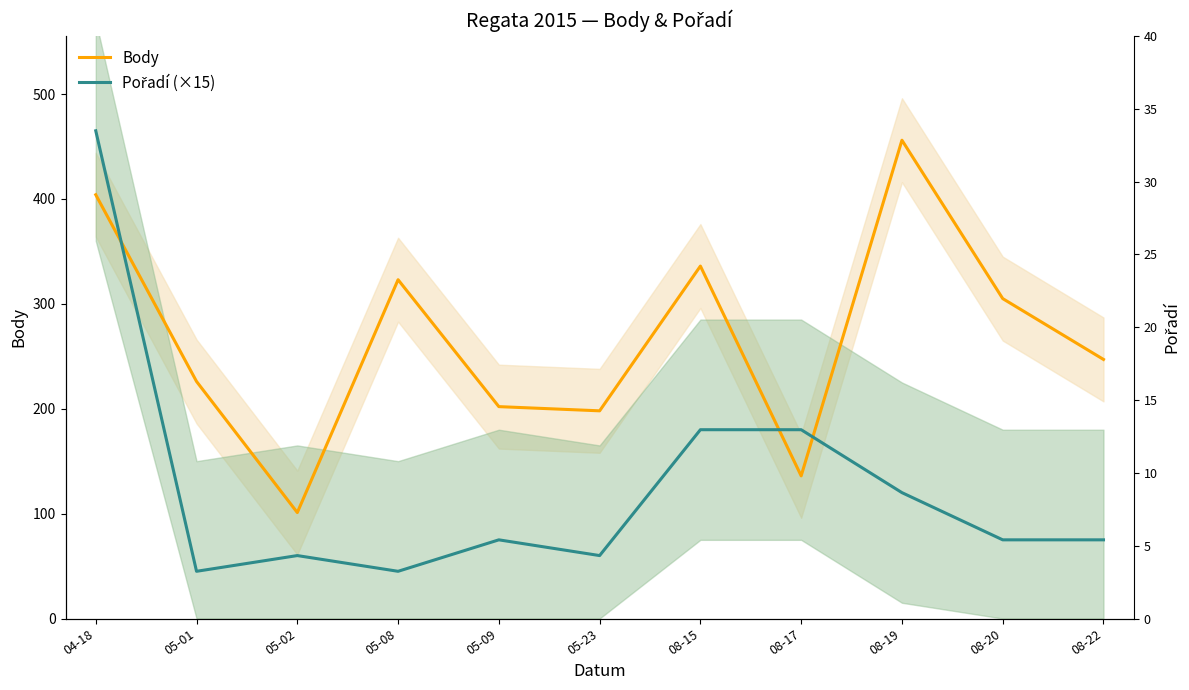

The value of Body at 05-02 is 101. True or false?

True